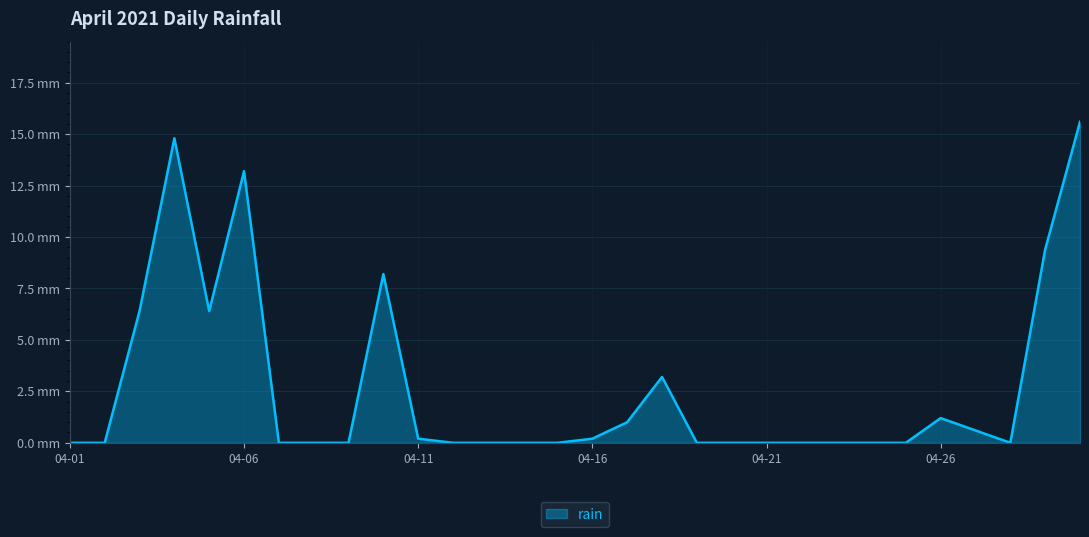

Does the chart display data point markers on the line(s)?

No